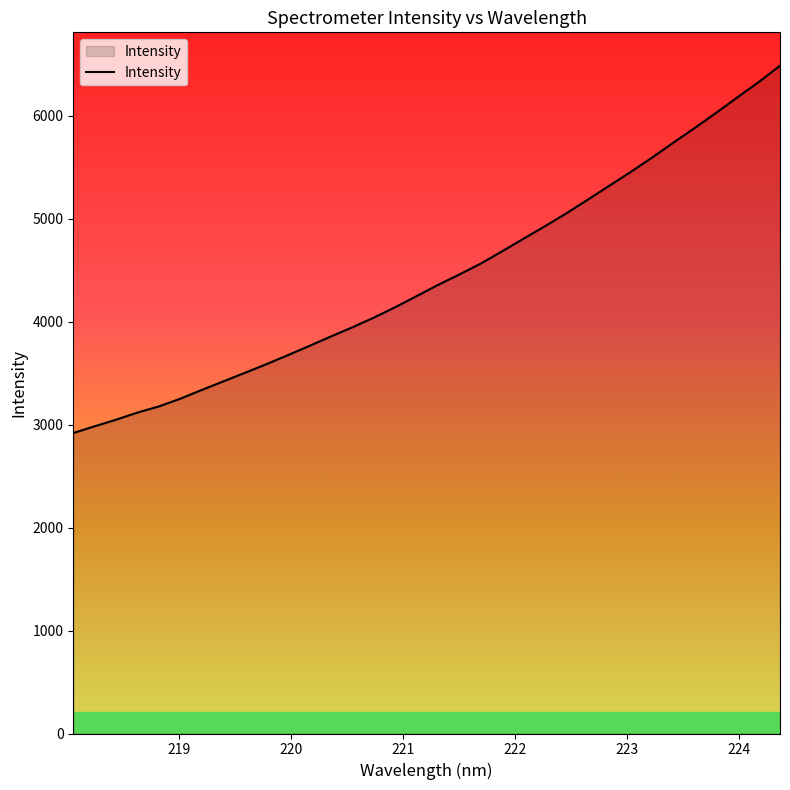

What is the smallest value displayed?

2918.1